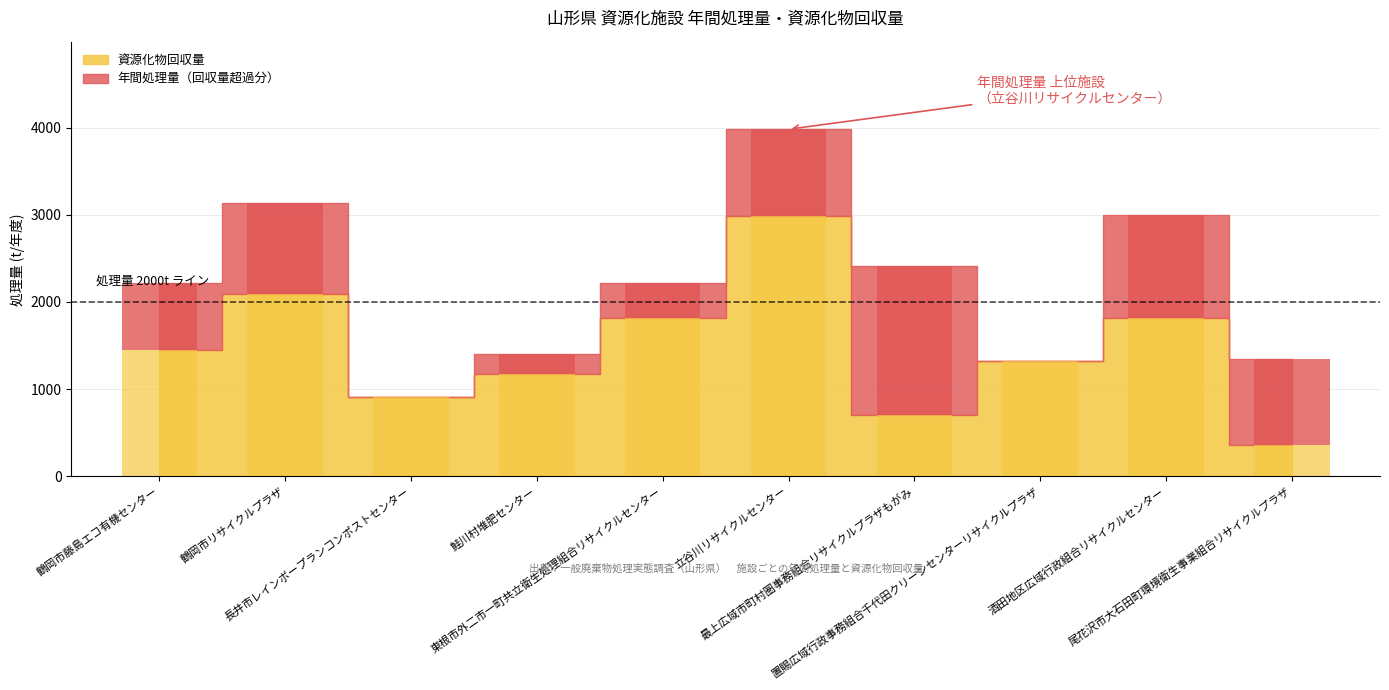

Where does the 資源化物回収量 series first go above 1454?

鶴岡市リサイクルプラザ